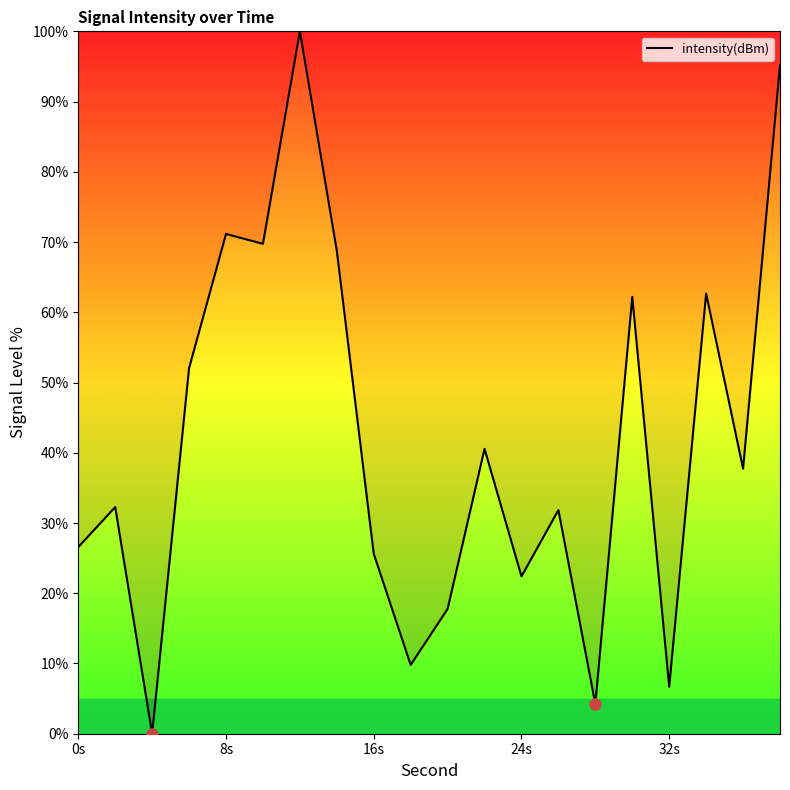

What is the greatest value displayed?

100.0